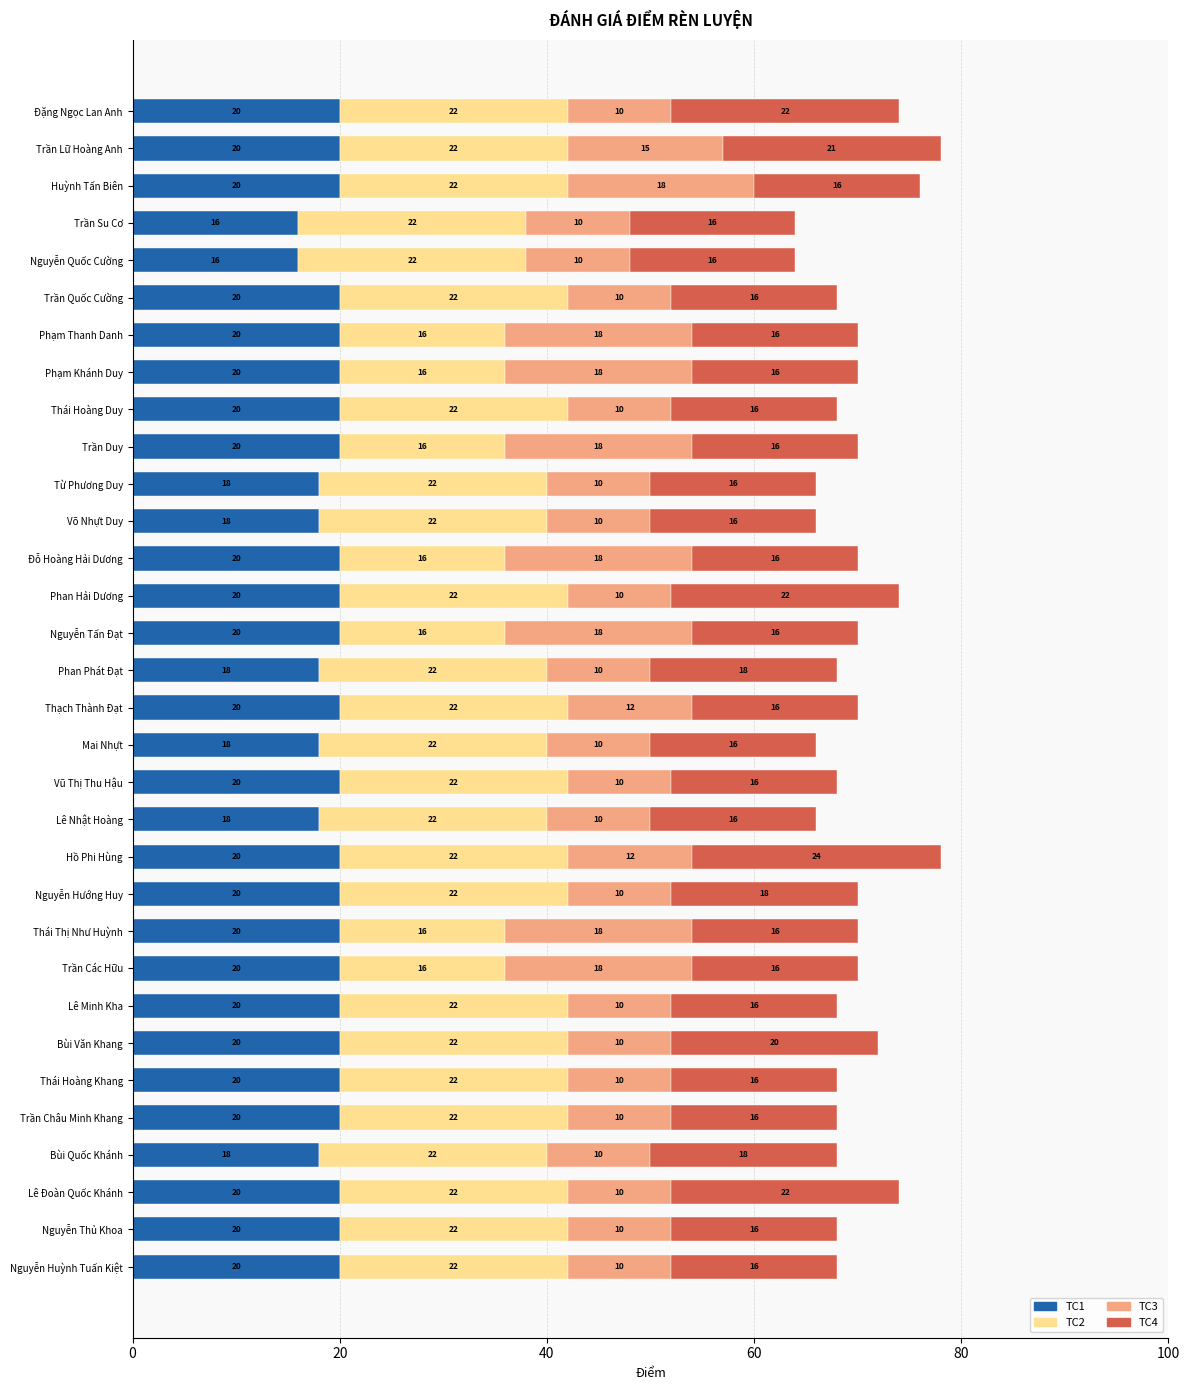

What is the maximum value for TC1?

20